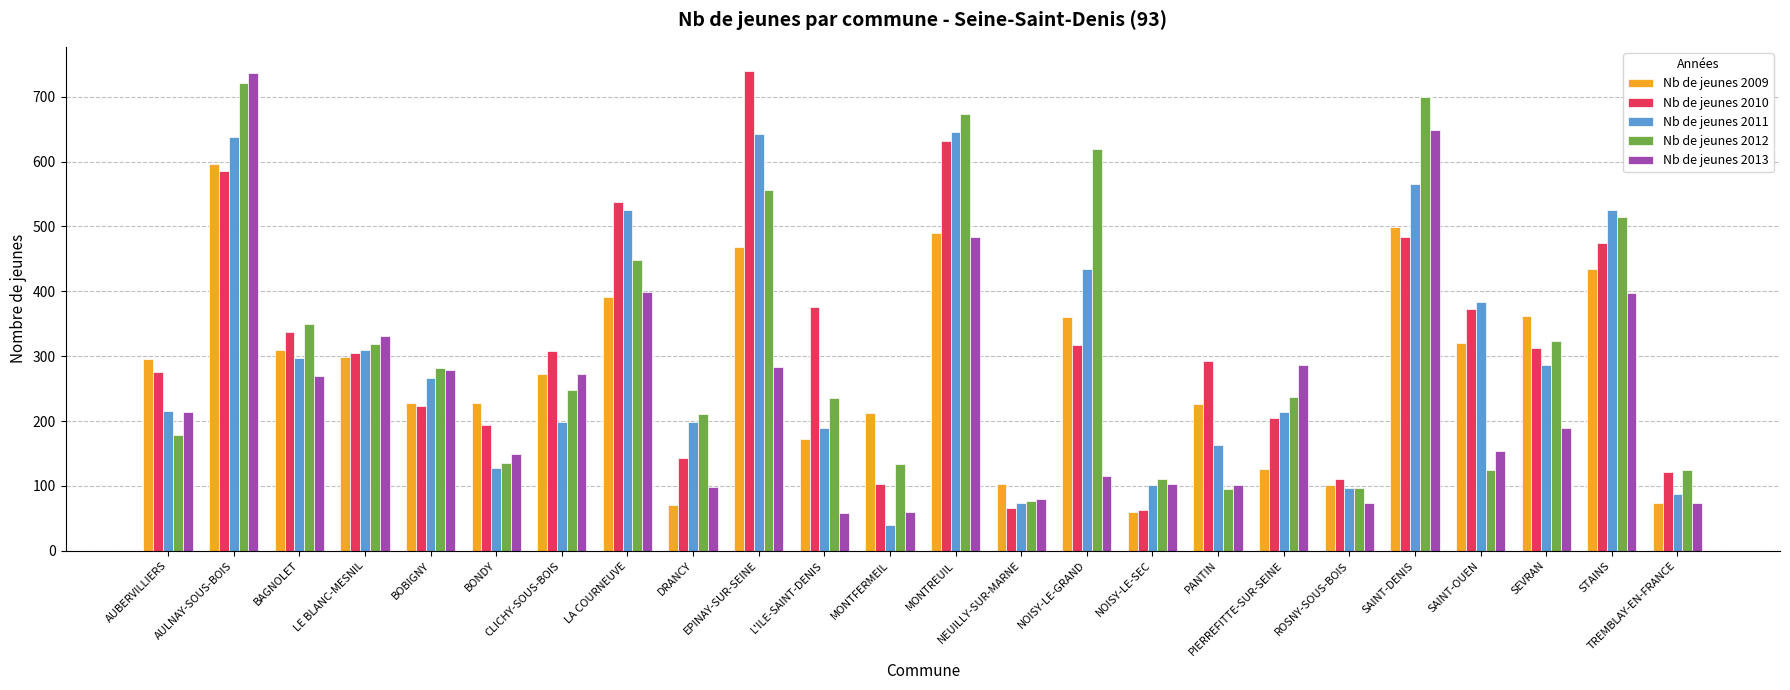

The value of Nb de jeunes 2009 at MONTFERMEIL is 366. True or false?

False